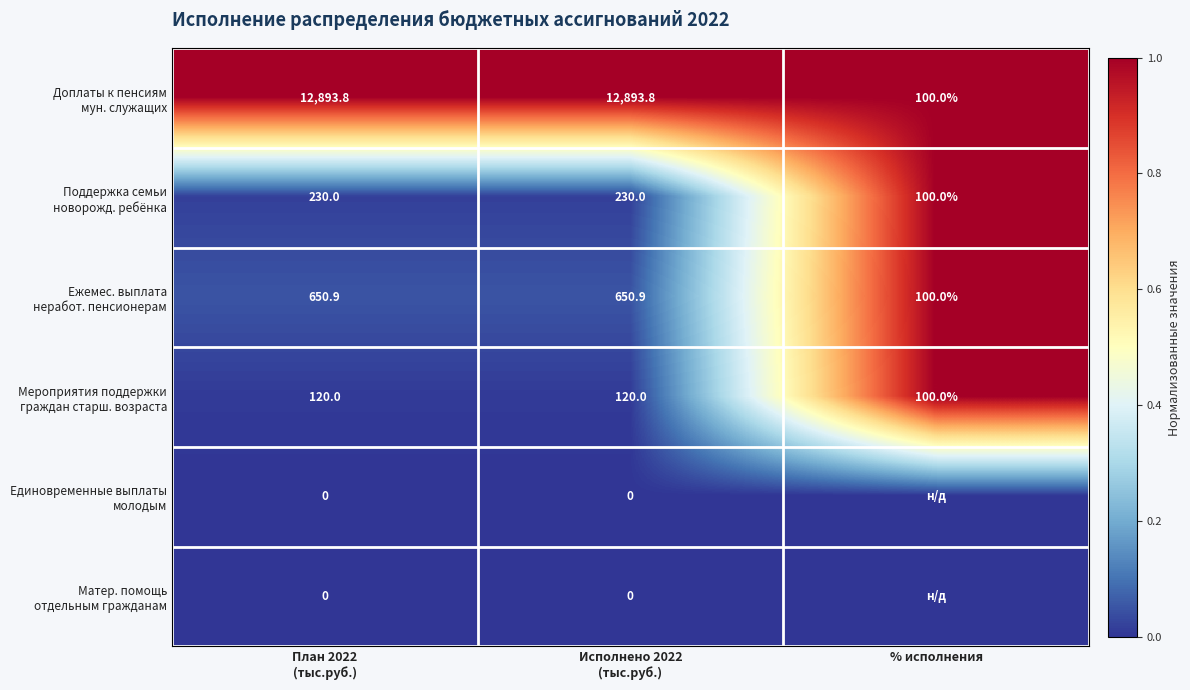

Which label corresponds to the largest value in the chart?

План 2022
(тыс.руб.)